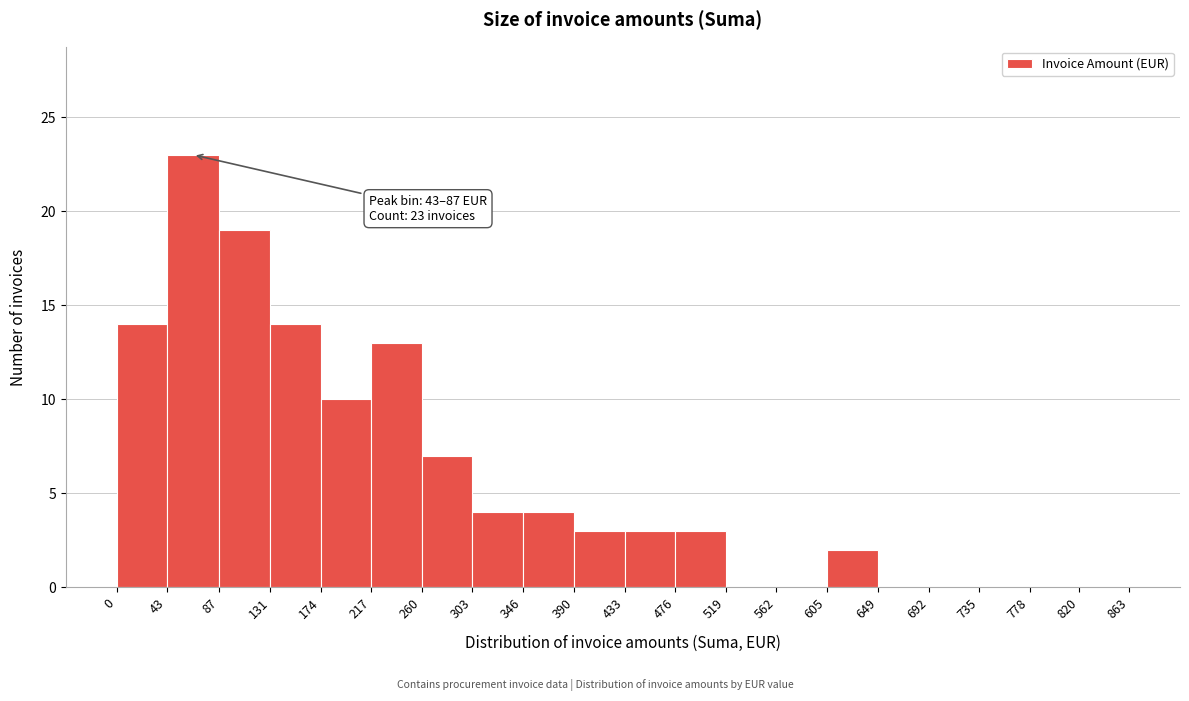

Which range on the x-axis has the tallest bar?

43 to 87